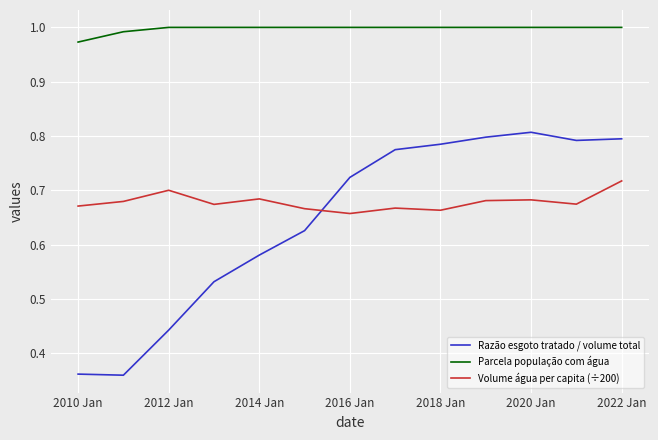

True or false: Volume água per capita (÷200) and Razão esgoto tratado / volume total intersect in this chart.

True